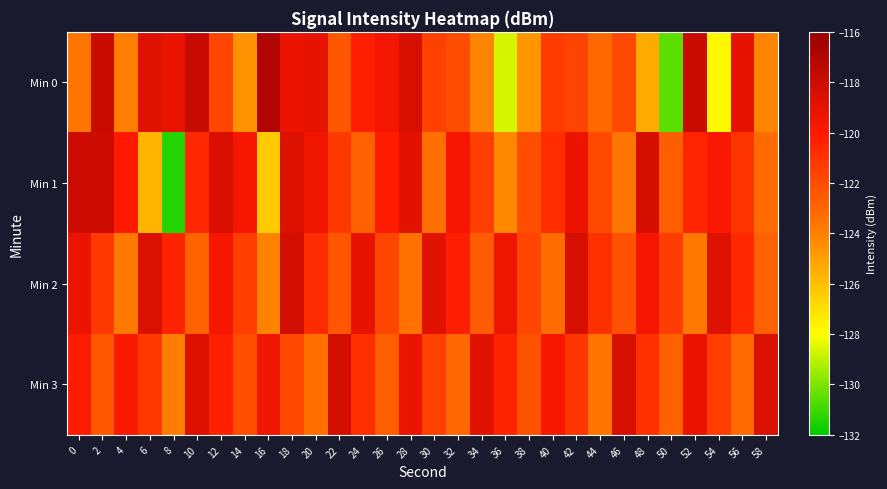

Which series has the largest total across all categories?

Min 3